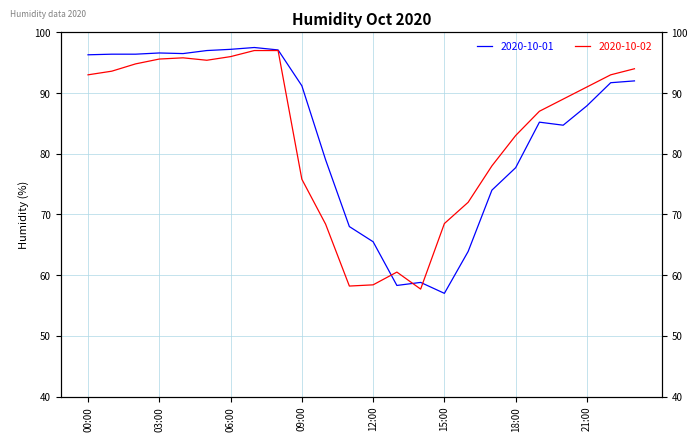

Reading right to left, what are all the values shown in this chart?

2020-10-01: 92.0	91.7	87.9	84.7	85.2	77.7	74.0	63.9	57.0	58.8	58.3	65.5	68.0	79.0	91.2	97.1	97.5	97.2	97.0	96.5	96.6	96.4	96.4	96.3
2020-10-02: 94.0	93.0	91.0	89.0	87.0	83.0	78.0	72.0	68.5	57.7	60.5	58.4	58.2	68.4	75.8	97.0	97.0	96.0	95.4	95.8	95.6	94.8	93.6	93.0